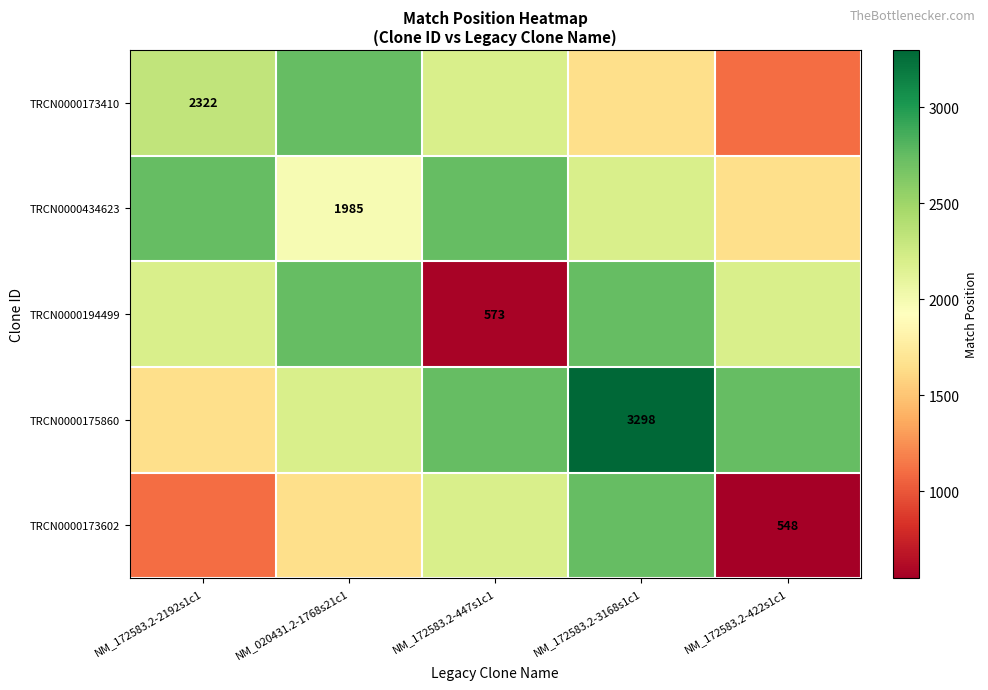

What is the maximum value shown in the chart?

3298